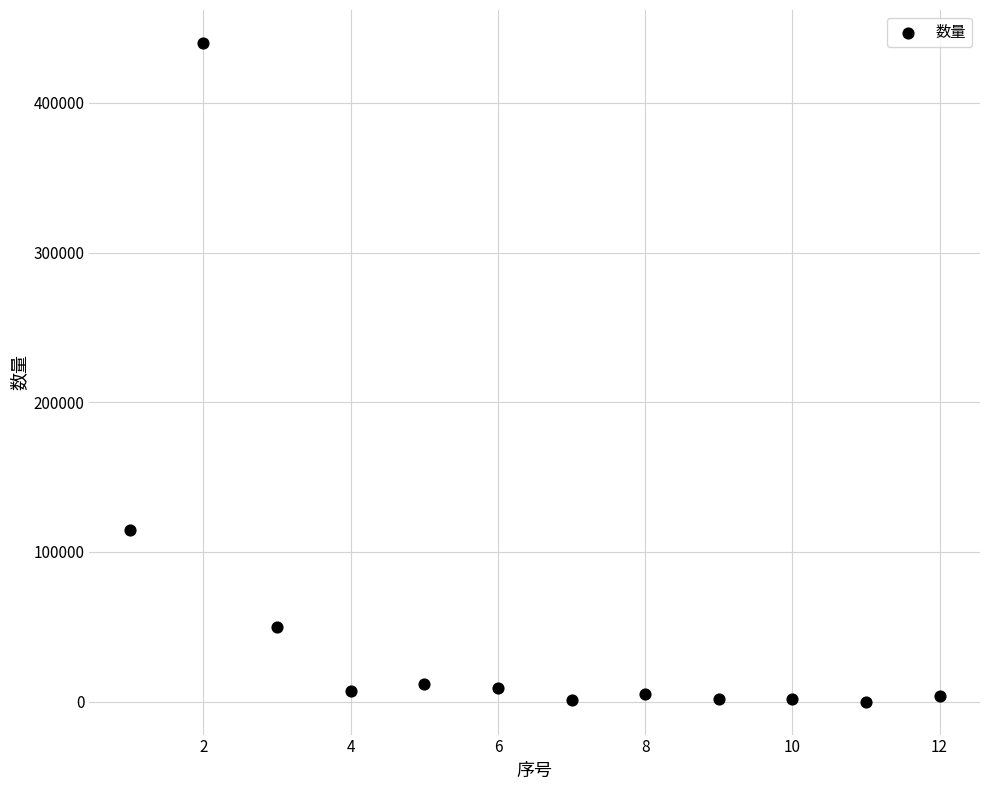

What is the average X value?

6